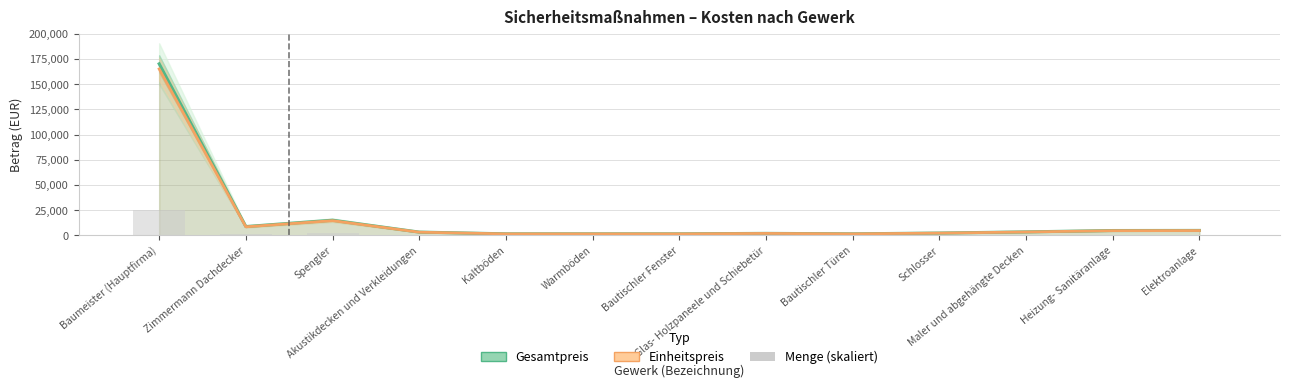

Is it true that Gesamtpreis equals 52819.8 at Baumeister (Hauptfirma)?

False